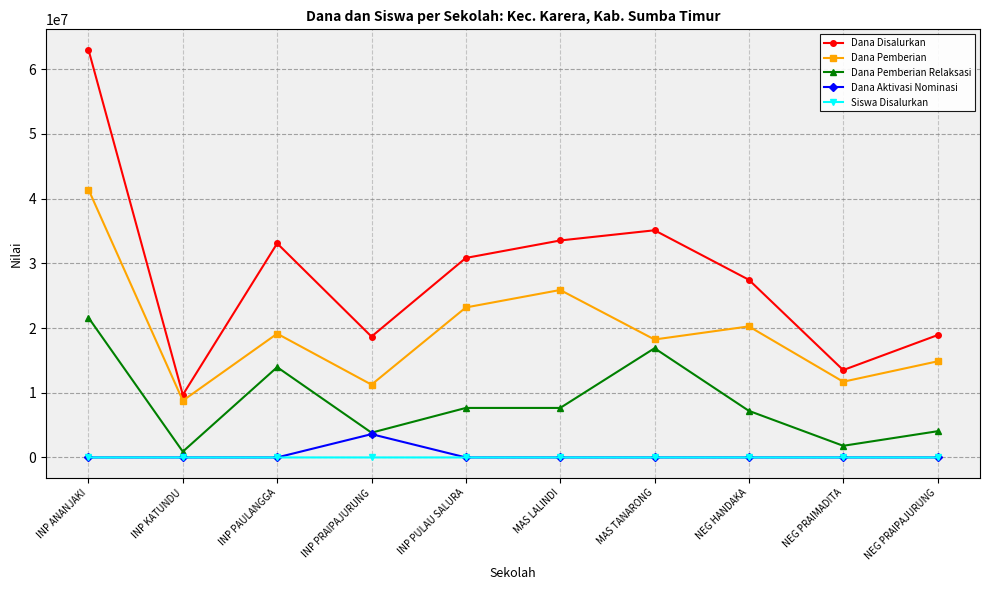

Where is Dana Pemberian nearest to the value 25087500?

MAS LALINDI